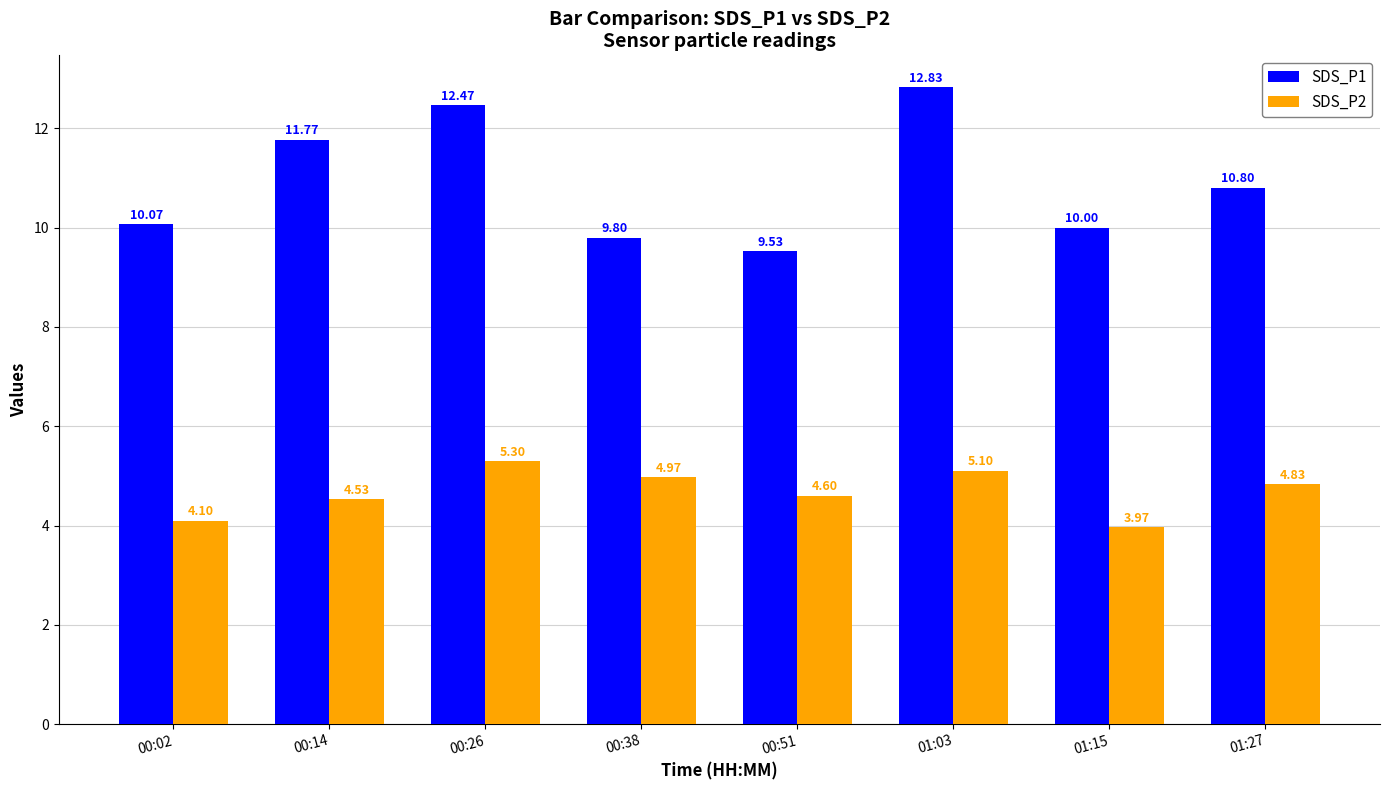

What is the sum of the SDS_P2 values at 00:51 and 01:27?

9.4